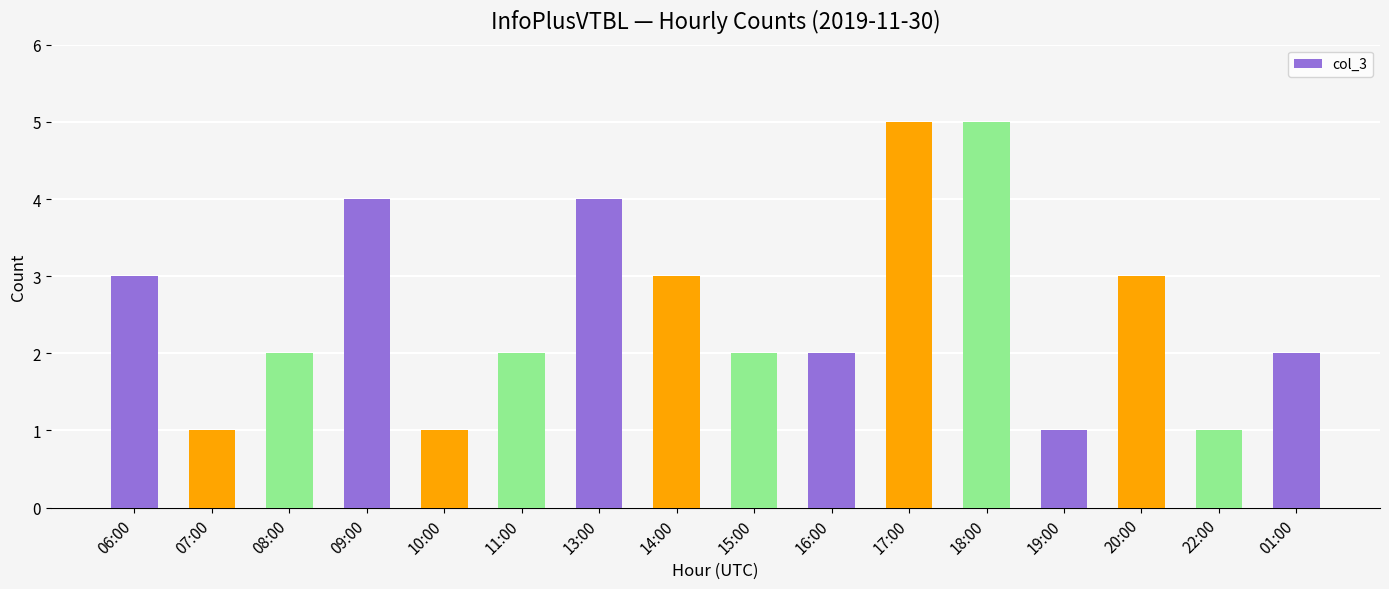

What is the label of the 13th bar from the right?

09:00